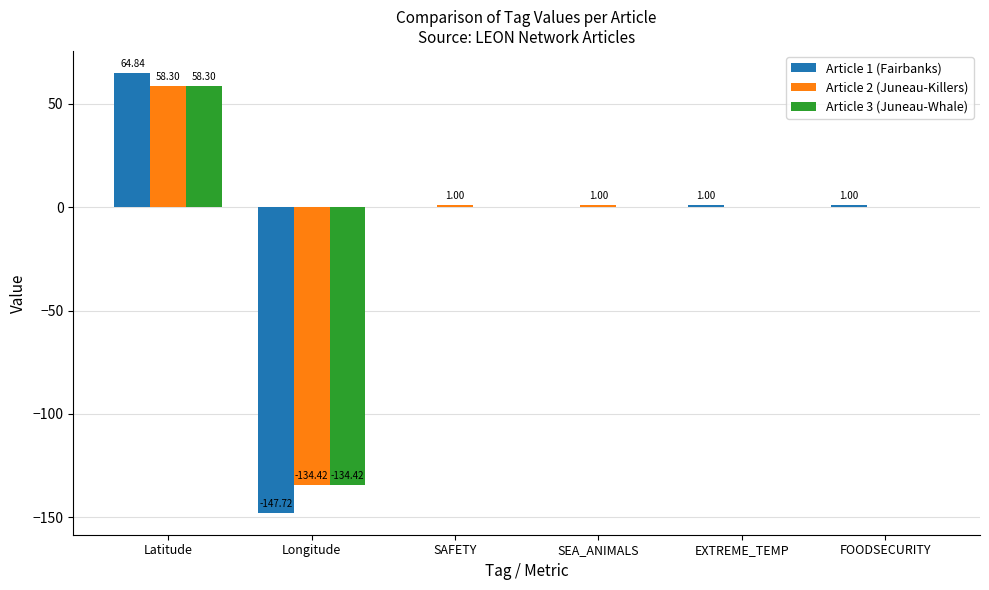

At which category is the sum across all series the highest?

Latitude